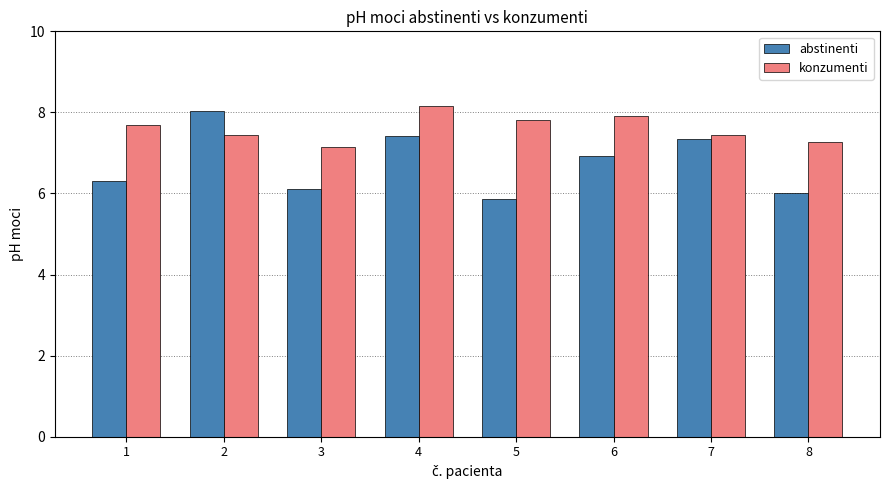

What is the total value across all series at 3?

13.3